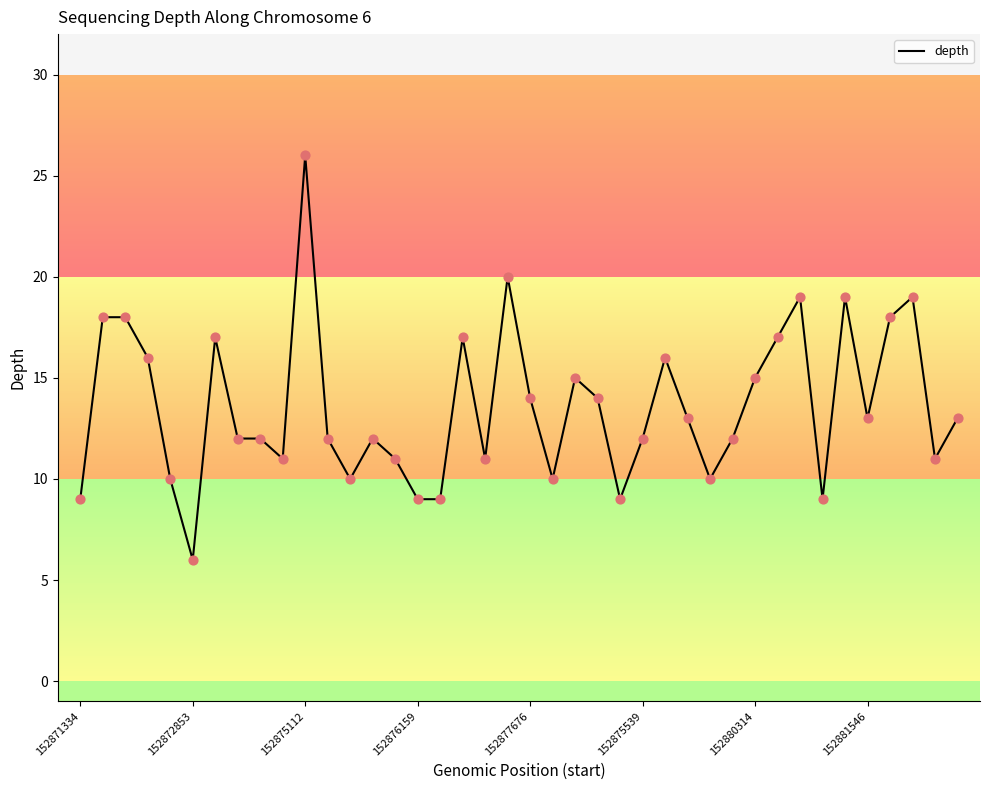

What is the maximum value shown in the chart?

26